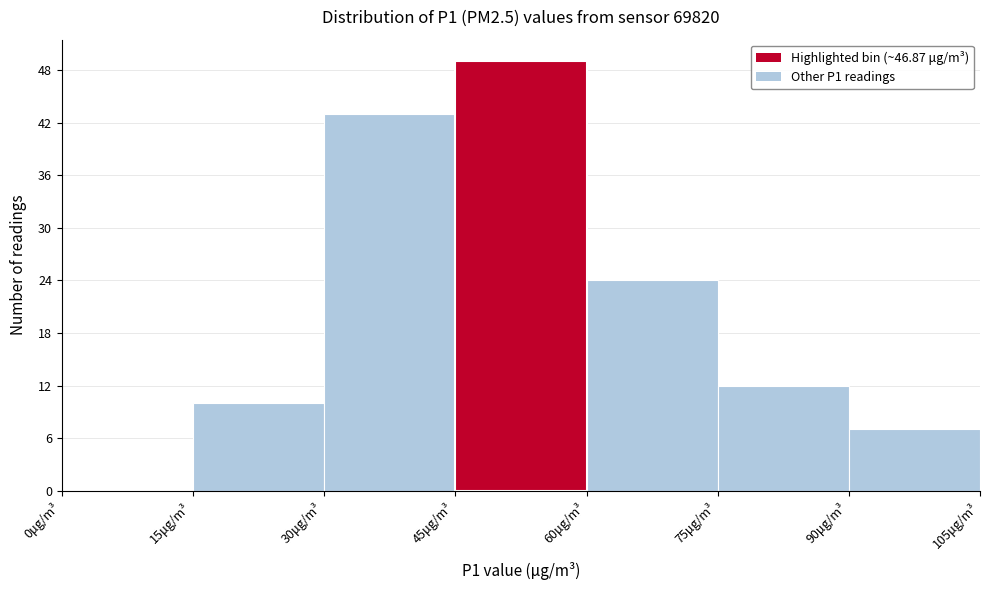

Over which range of the x-axis is the bar tallest?

45 to 60